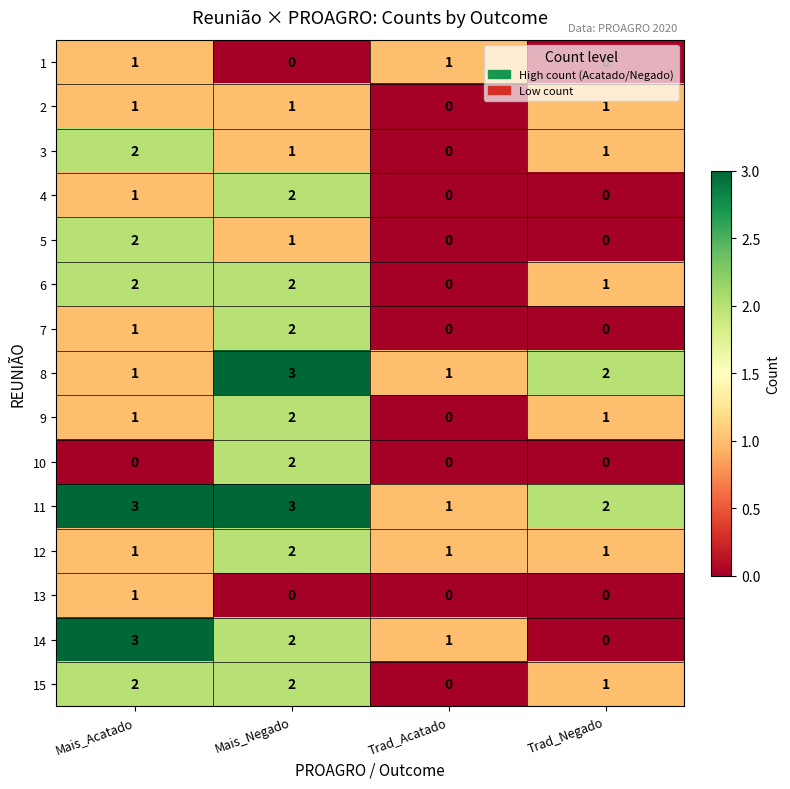

Which series has the widest spread of values?

14